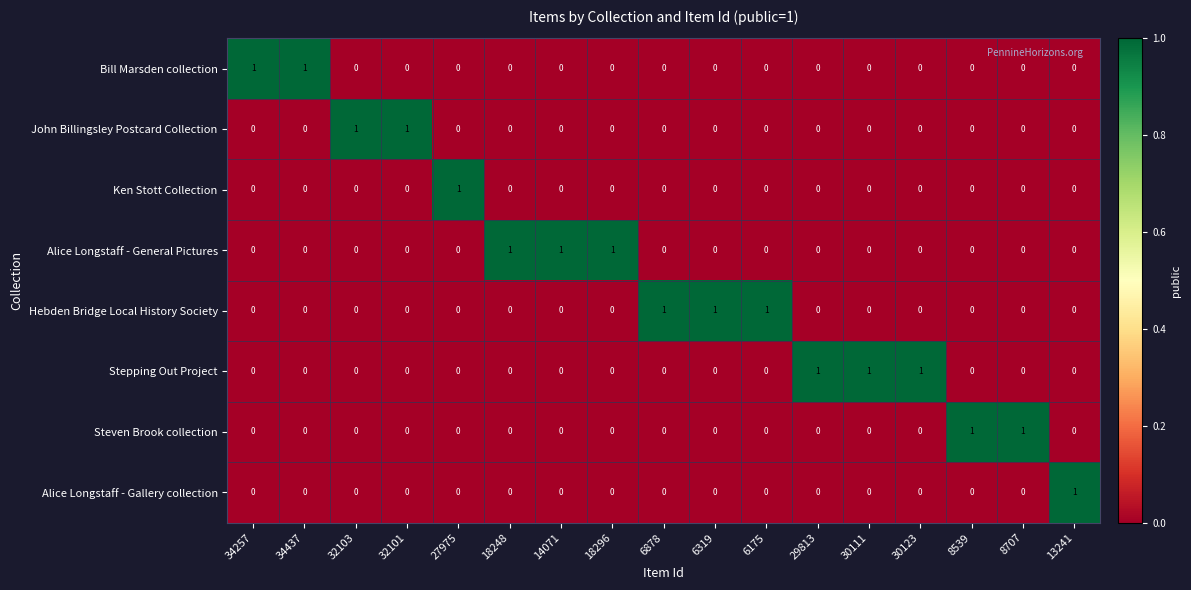

Count the Steven Brook collection values in the range 0 to 1.

17